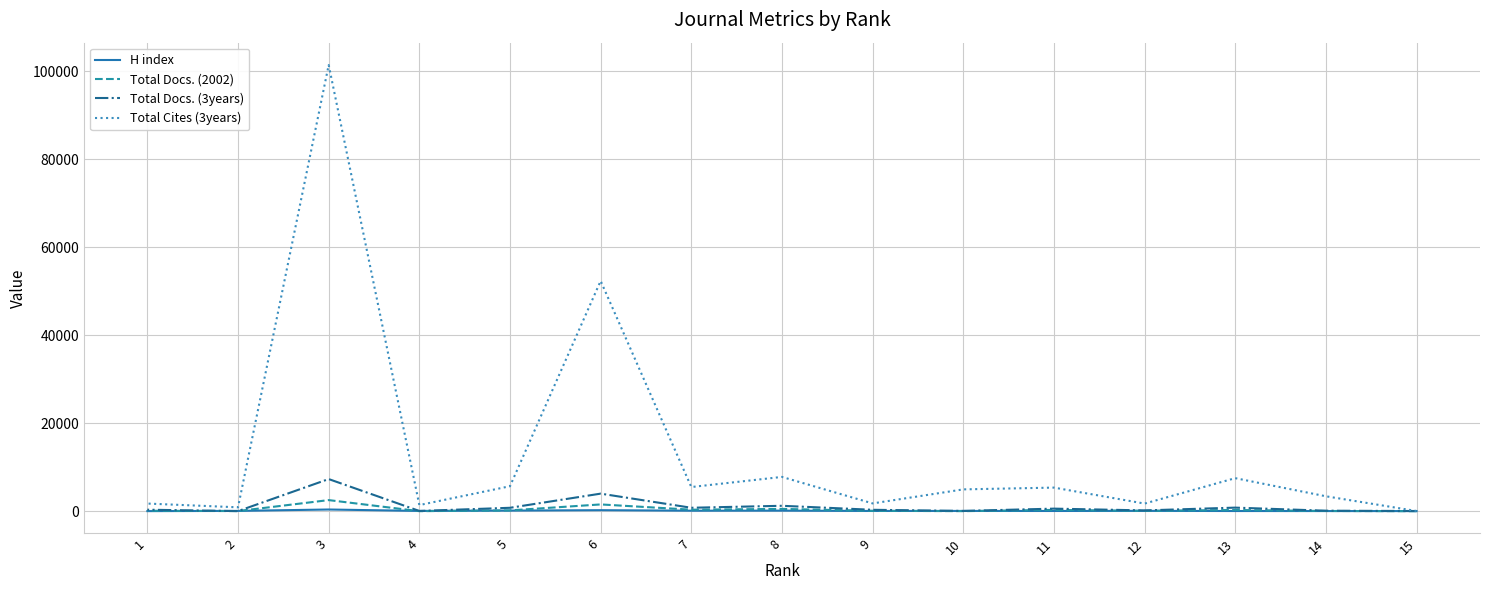

What is the difference between the highest and lowest values at 12?

1652